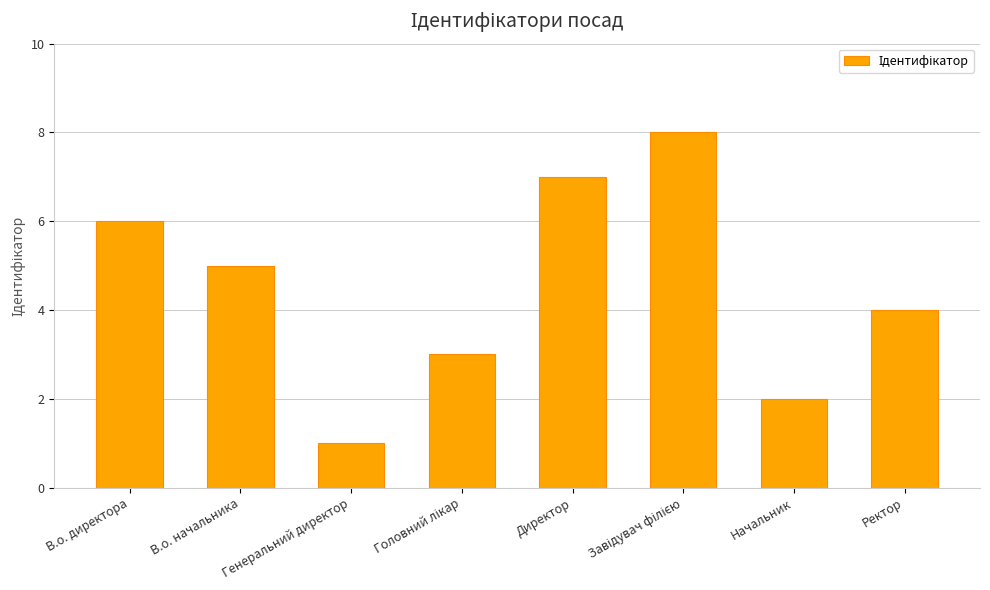

Read the value at Начальник.

2